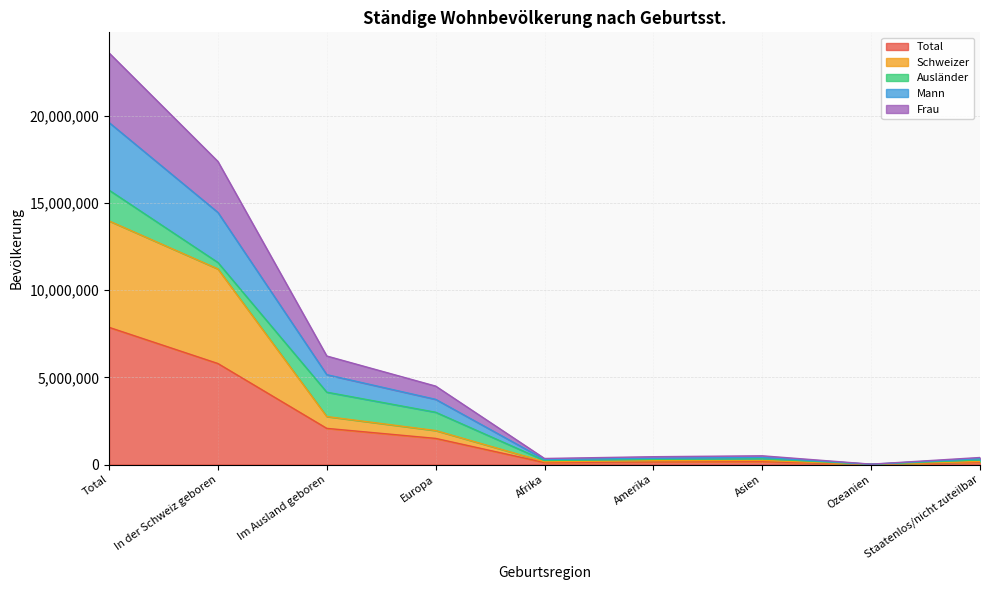

True or false: Total has a value of 80636 at Afrika.

False